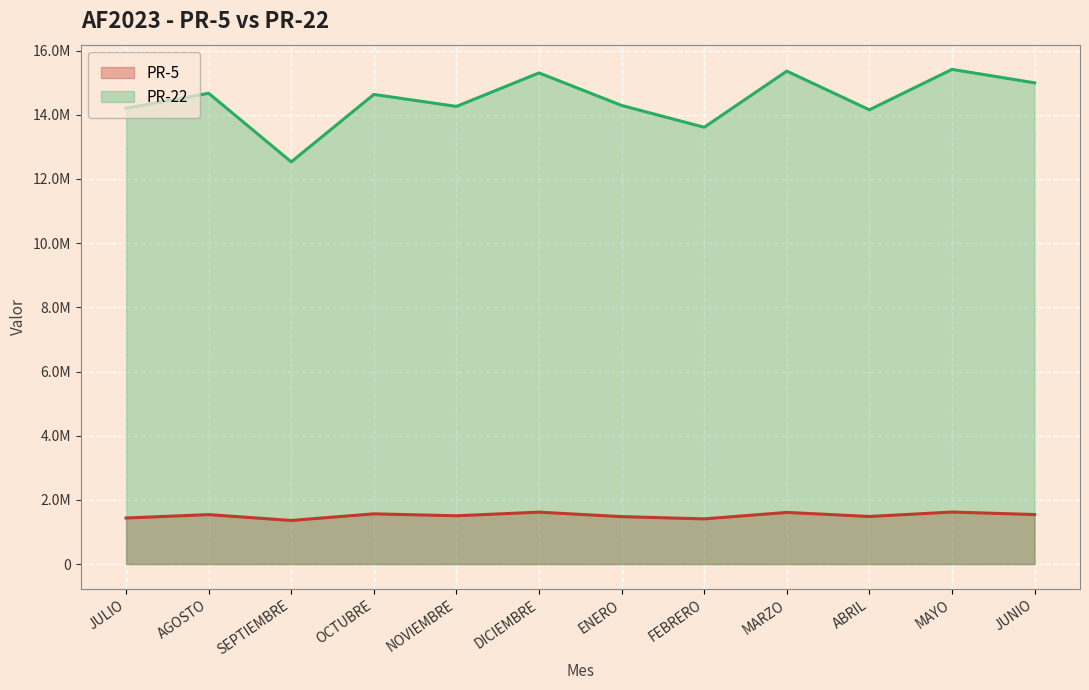

Reading left to right, what are all the values shown in this chart?

PR-5: 1435394	1540781	1358622	1564954	1504613	1618004	1478369	1407892	1609151	1483011	1620655	1543649
PR-22: 14205383	14671506	12534068	14635641	14262243	15306483	14292461	13612281	15362089	14156885	15415604	14997628